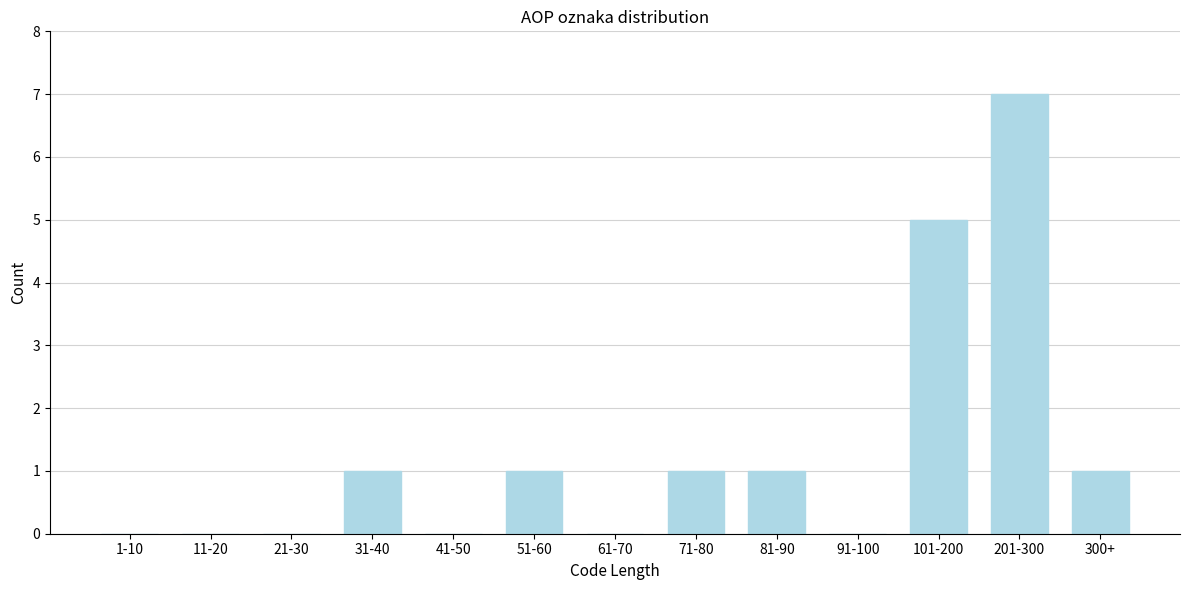

Reading left to right, what are all the values shown in this chart?

1-10=0	11-20=0	21-30=0	31-40=1	41-50=0	51-60=1	61-70=0	71-80=1	81-90=1	91-100=0	101-200=5	201-300=7	300+=1